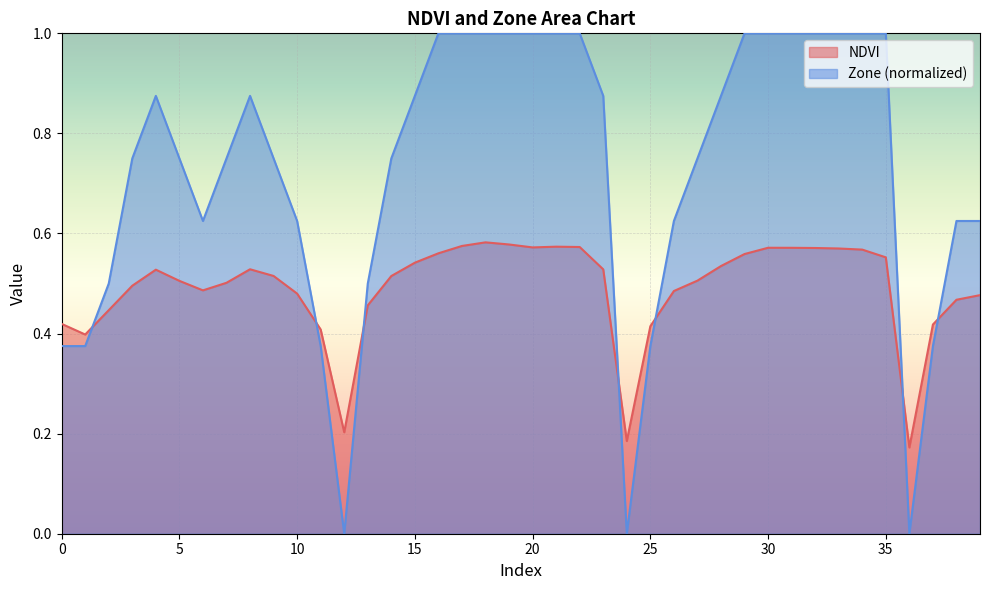

In NDVI, how many points are lower than both neighbors (excluding endpoints)?

6